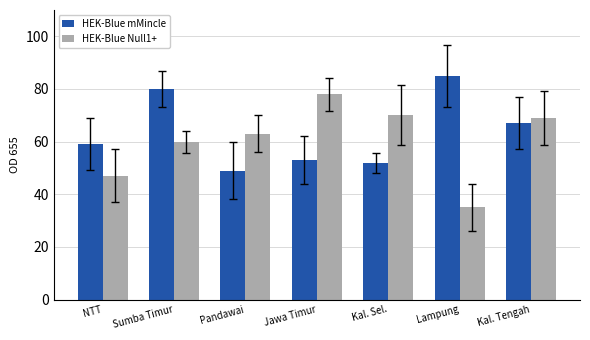

What is the difference between the maximum and minimum values in the HEK-Blue mMincle series?

36